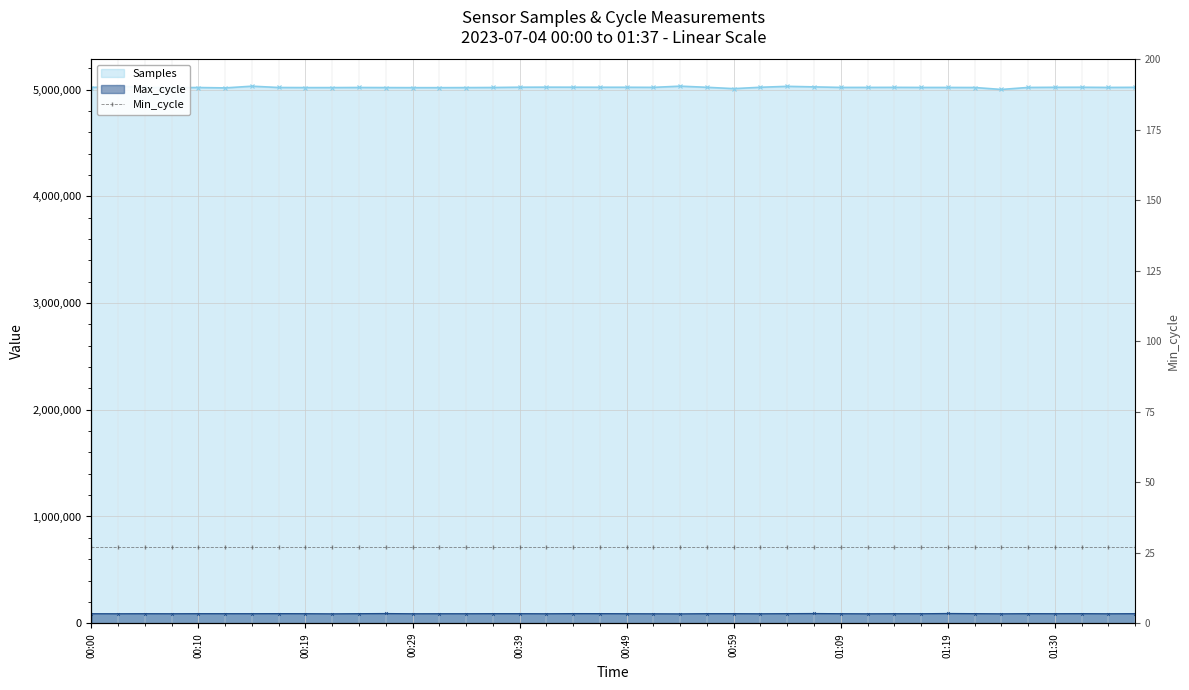

How many values in the Samples series are below 5020948?

20